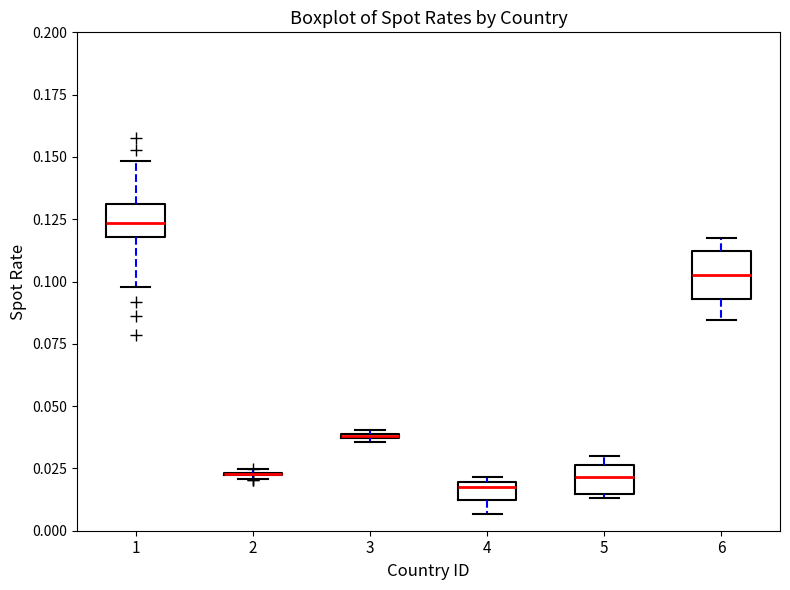

Where does the upper whisker of the box at x = 1 end on the y-axis? The values are not printed on the chart, so give them approximately, as read against the axis.

0.150